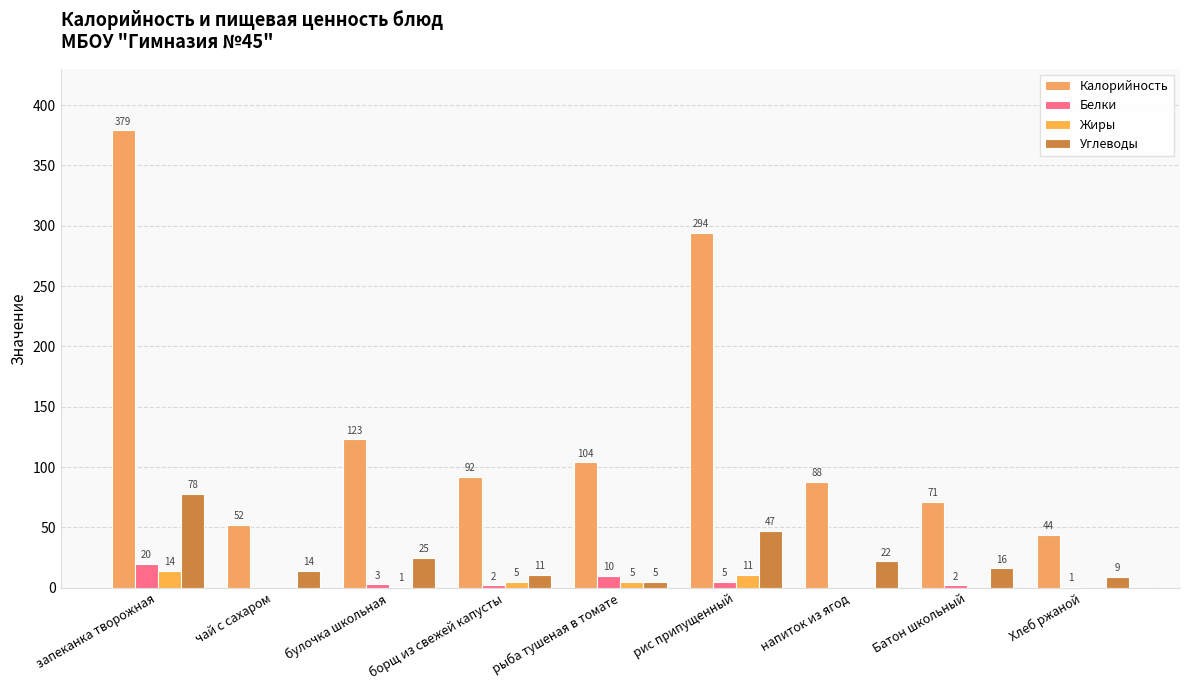

The value of Белки at рис припущенный is 5. True or false?

True